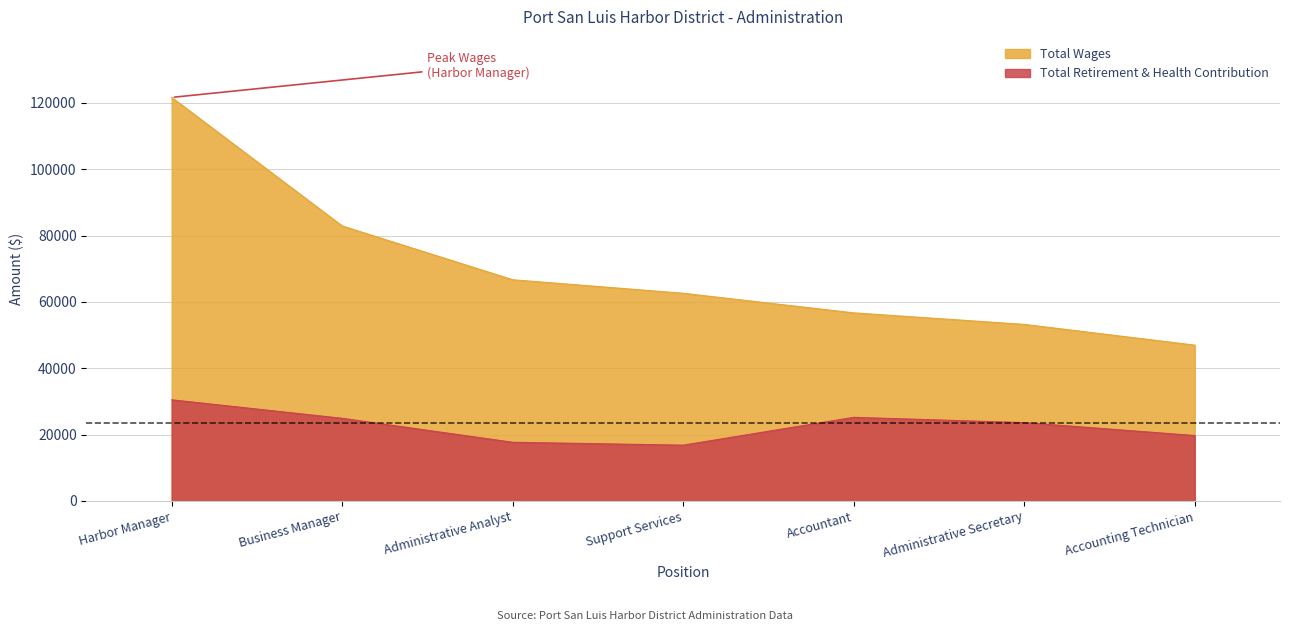

What is the label of the 2nd point from the right?

Administrative Secretary